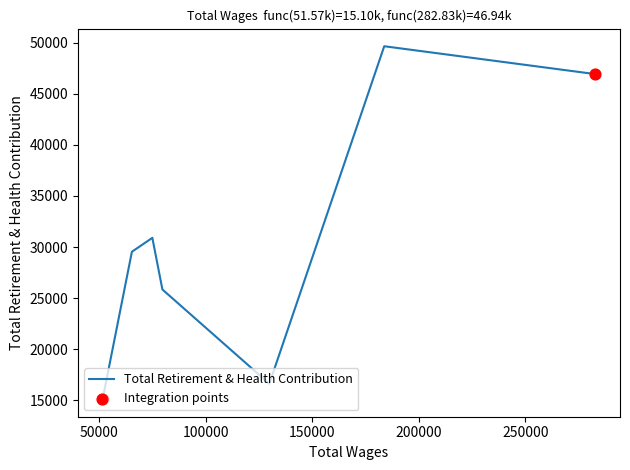

True or false: there are more than 0 points higher than both neighbors.

True